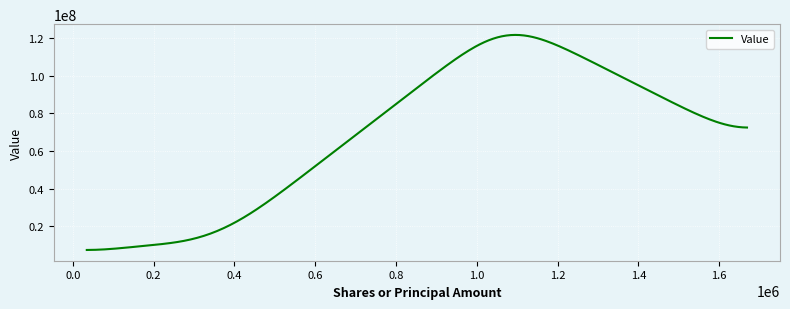

What is the smallest value displayed?

7332239.2